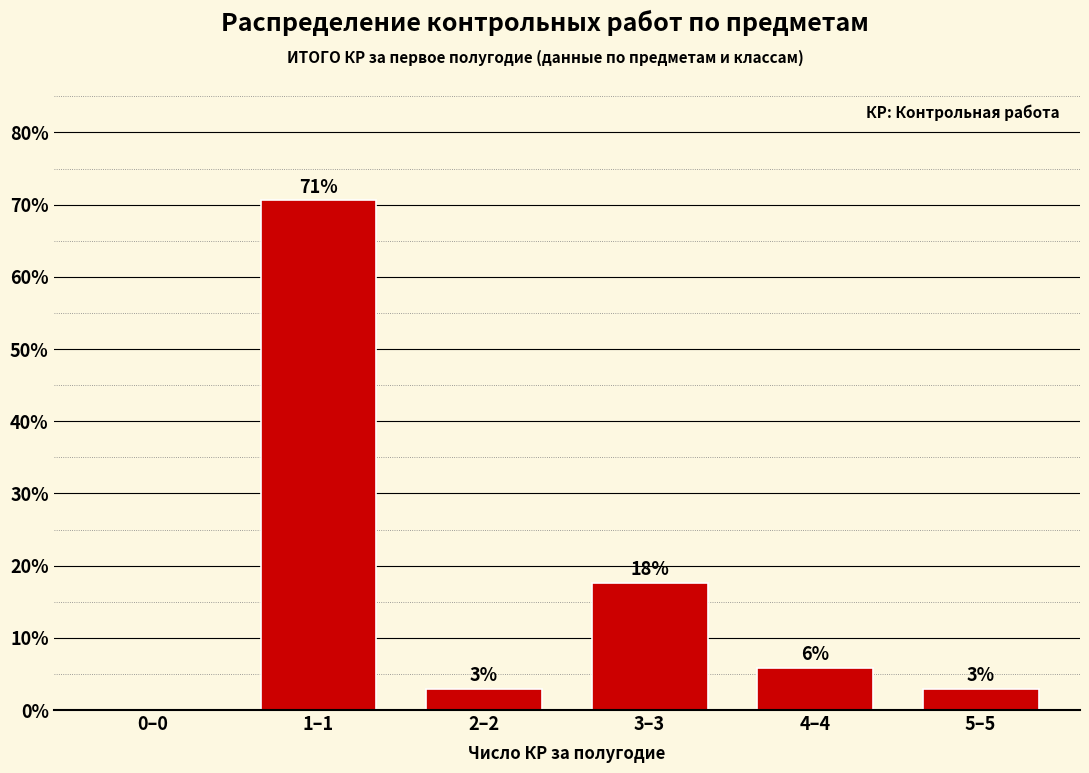

Are the bars horizontal?

No